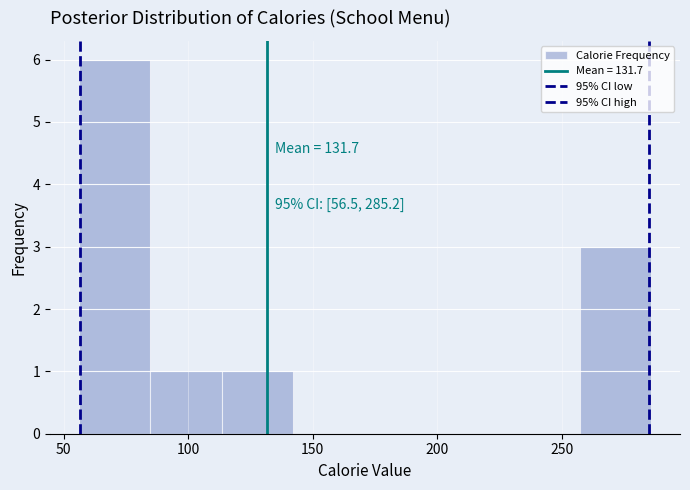

Over which range of the x-axis is the bar tallest?

55 to 85